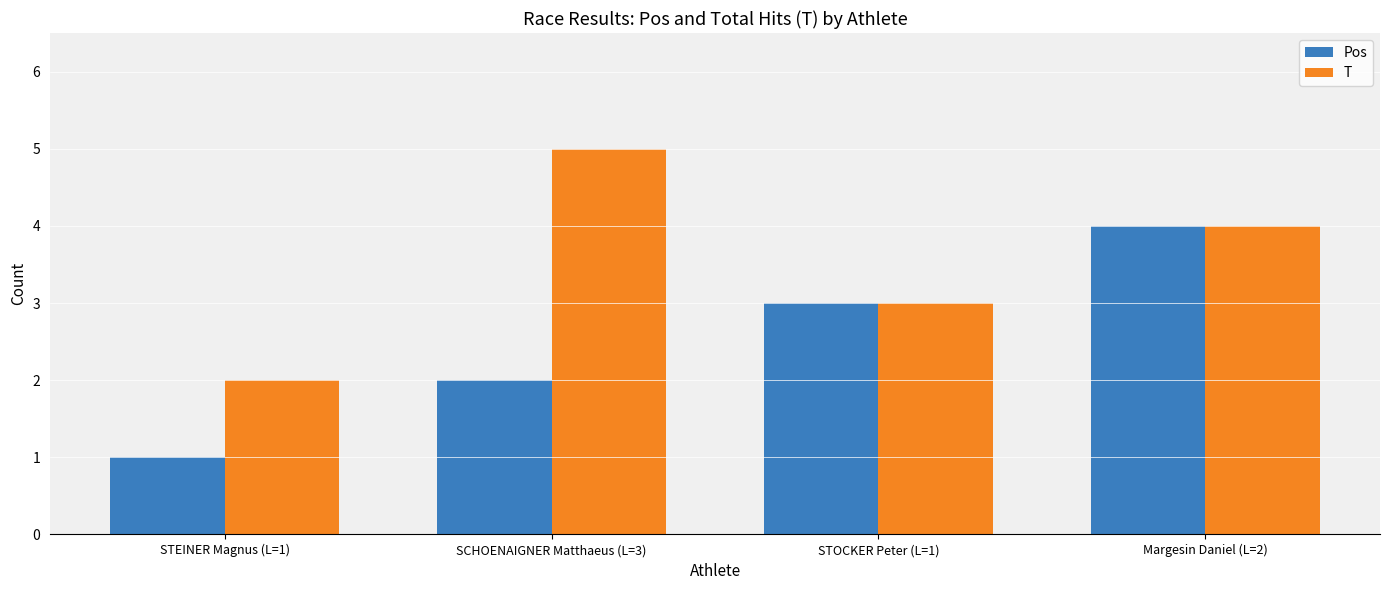

What is the sum of the Pos values at Margesin Daniel (L=2) and SCHOENAIGNER Matthaeus (L=3)?

6